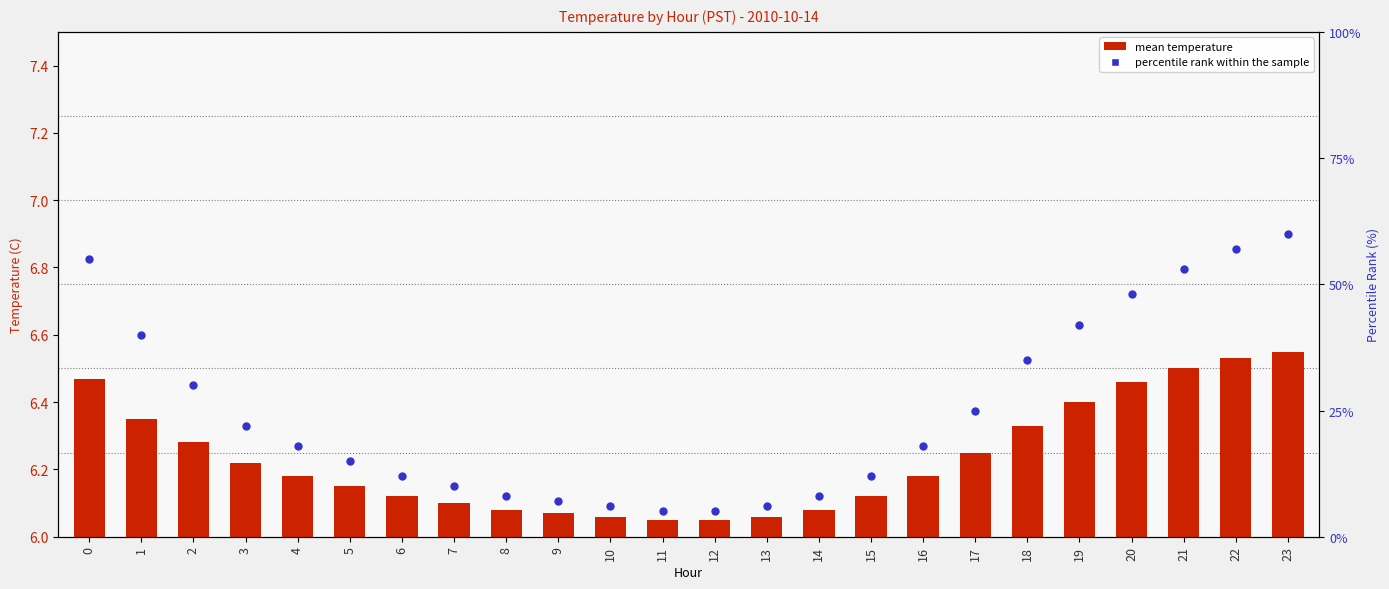

What are all the series names shown in the legend?

mean temperature, percentile rank within the sample